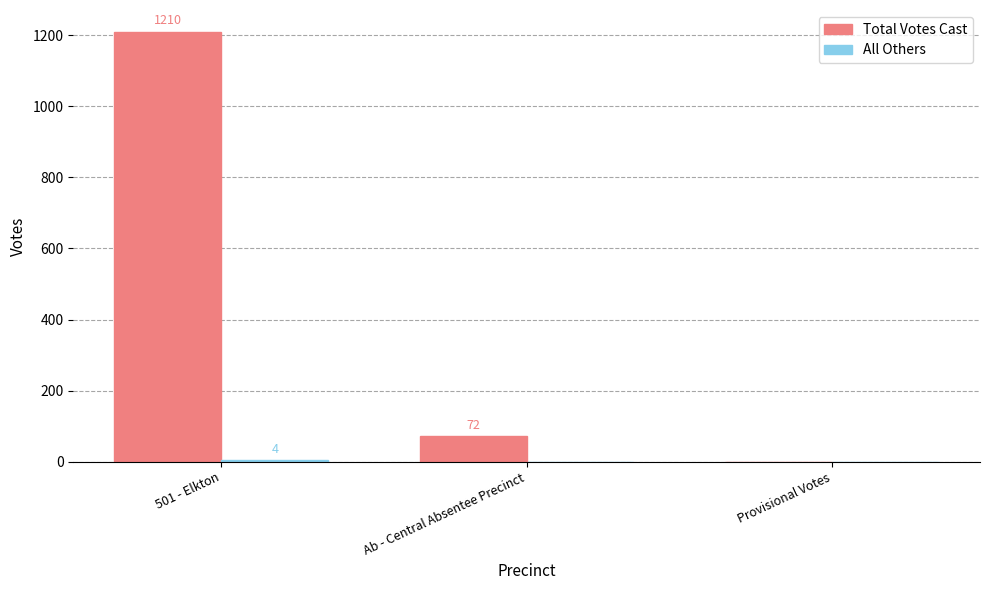

Are the bars grouped side by side (vs. stacked)?

Yes